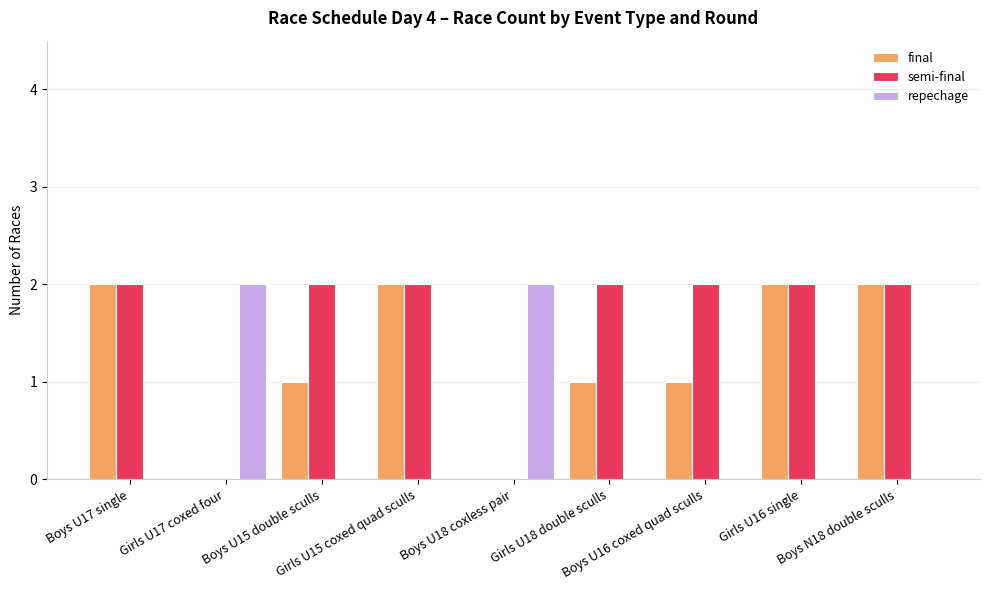

What is the sum of all semi-final values?

14